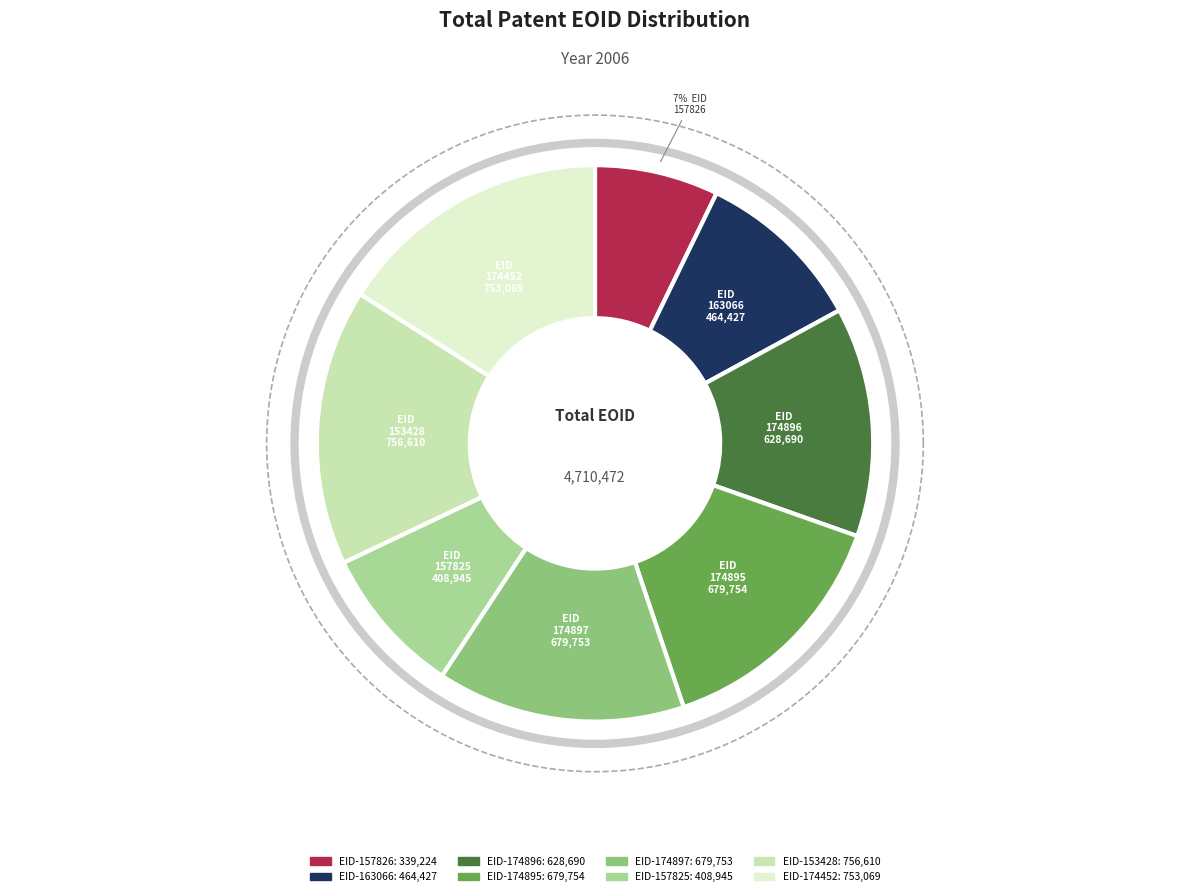

The EID-157826 slice represents 20% of the pie. True or false?

False